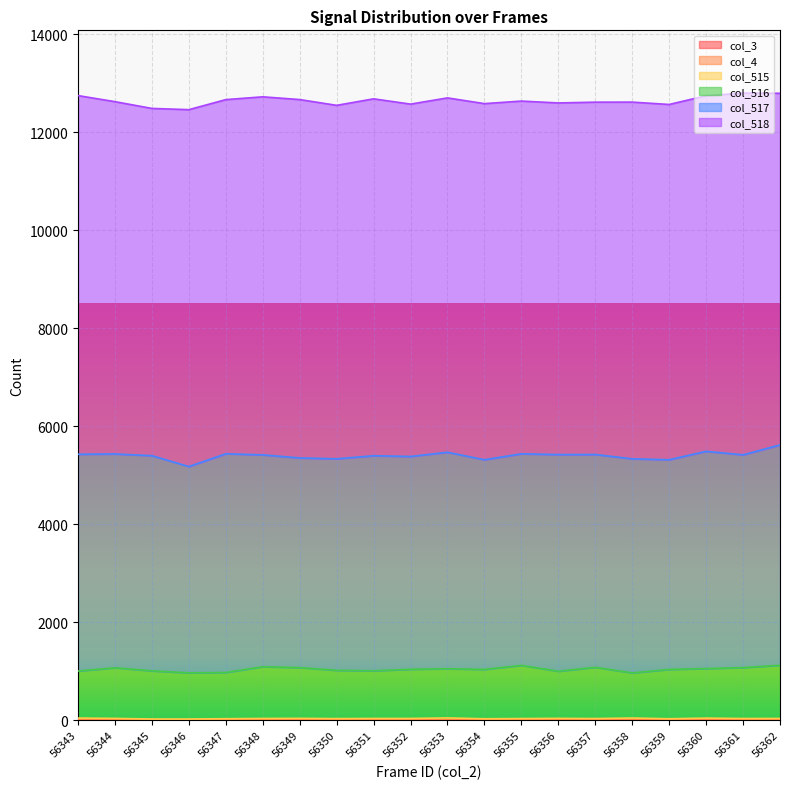

What is the value of the col_515 point at the 18th from the left?

42